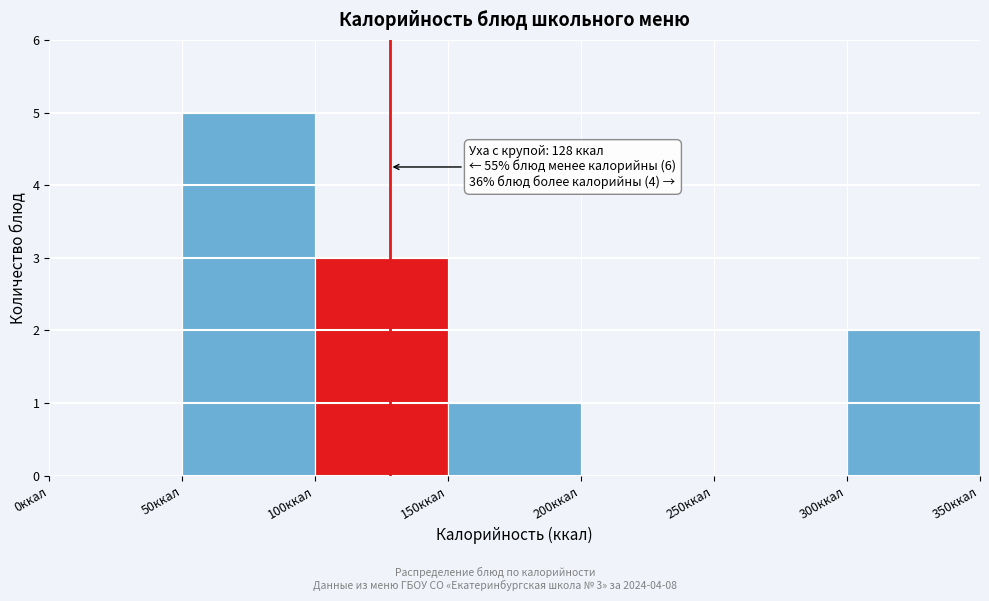

Which range on the x-axis has the tallest bar?

50 to 100